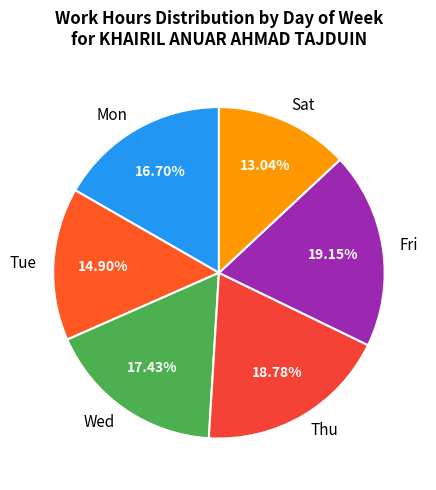

Which category has the smallest portion of the pie?

Sat